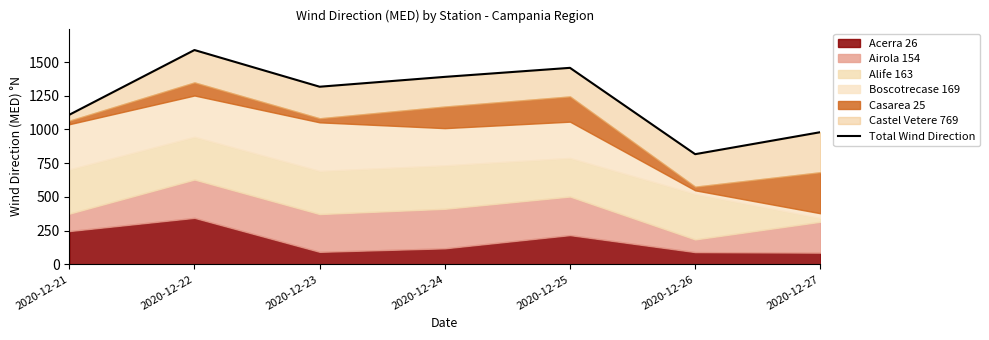

Reading left to right, what are all the values shown in this chart?

2020-12-21=1109	2020-12-22=1589	2020-12-23=1317	2020-12-24=1390	2020-12-25=1457	2020-12-26=817	2020-12-27=980